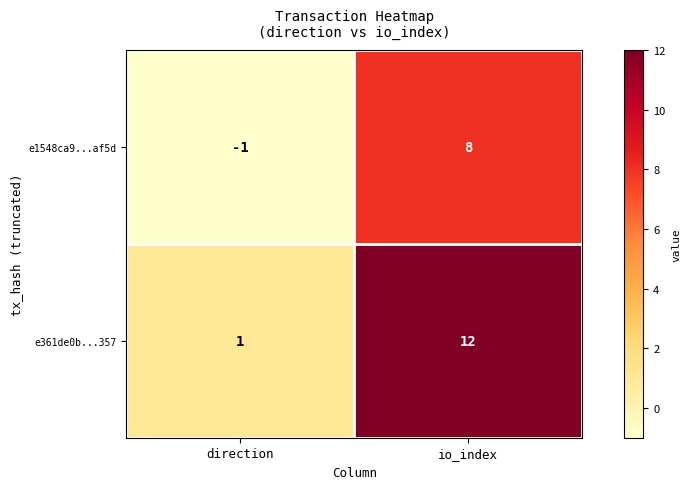

How many categories are shown in the chart?

2